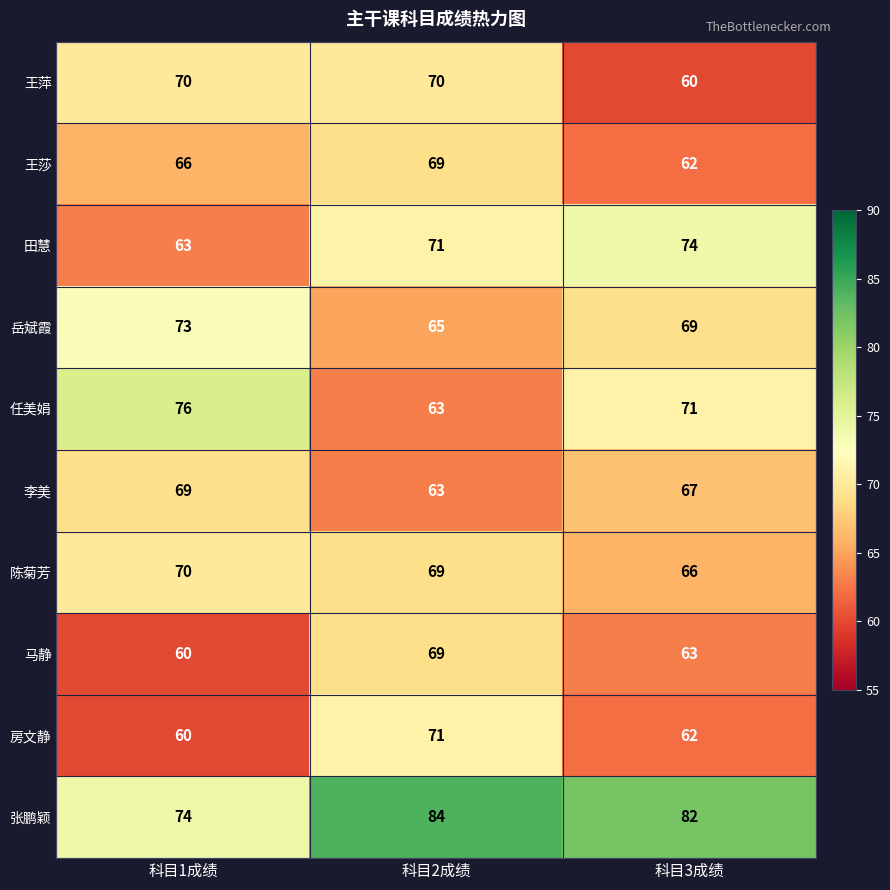

At which category is the sum across all series the highest?

科目2成绩